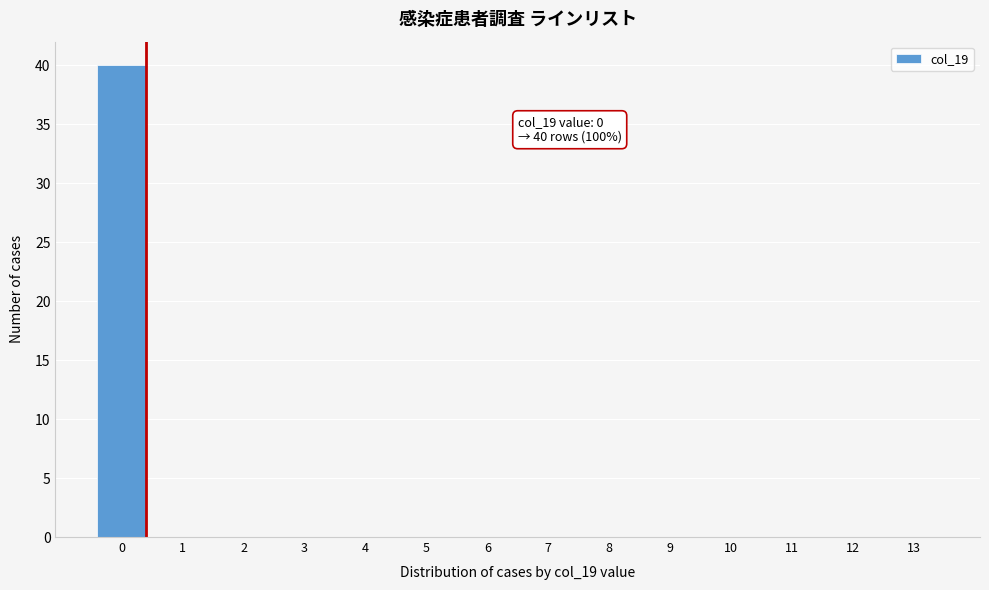

Reading left to right, transcribe all the data shown in this chart.

0=40	1=0	2=0	3=0	4=0	5=0	6=0	7=0	8=0	9=0	10=0	11=0	12=0	13=0